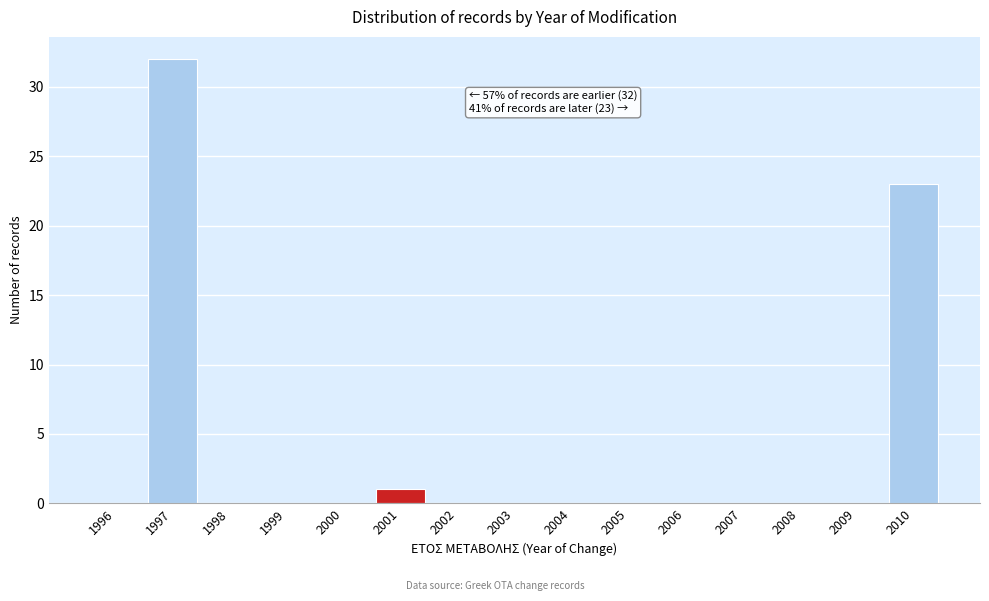

Reading right to left, list all the values displayed in this chart.

2010=23	2009=0	2008=0	2007=0	2006=0	2005=0	2004=0	2003=0	2002=0	2001=1	2000=0	1999=0	1998=0	1997=32	1996=0